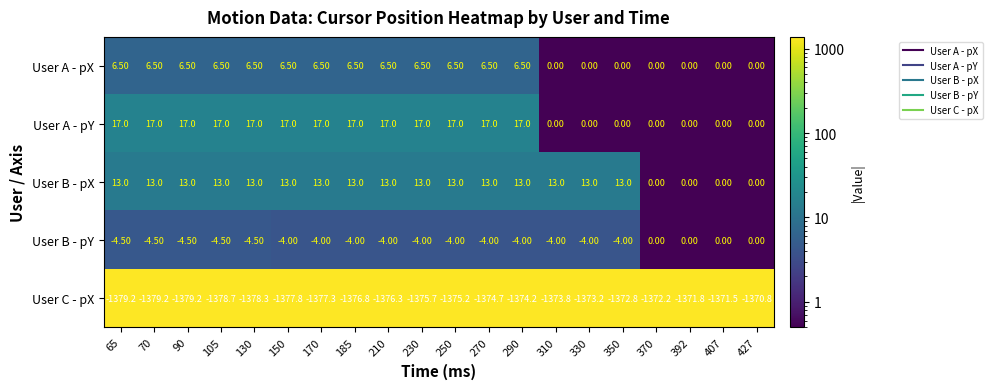

Rank the series by their maximum value, from highest to lowest.

User A - pY, User B - pX, User A - pX, User B - pY, User C - pX